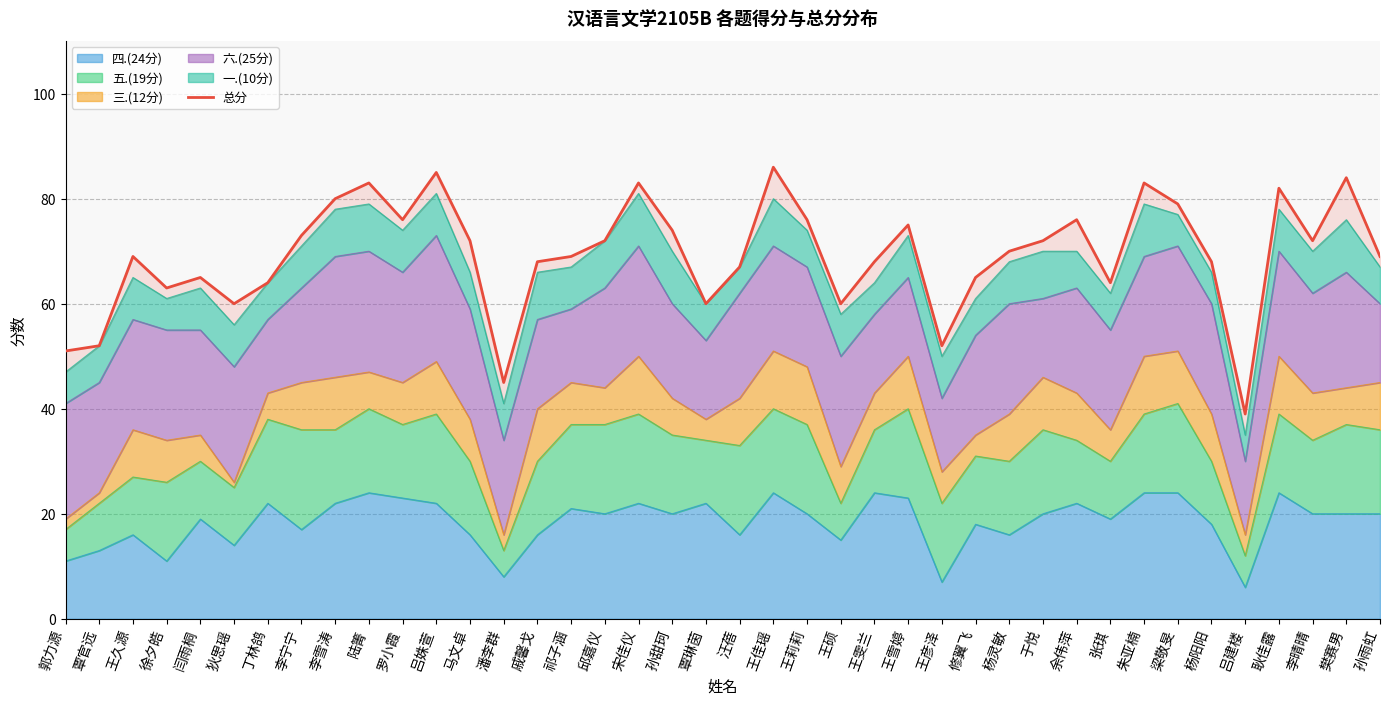

At which category does the chart reach its peak across all series?

王佳瑶